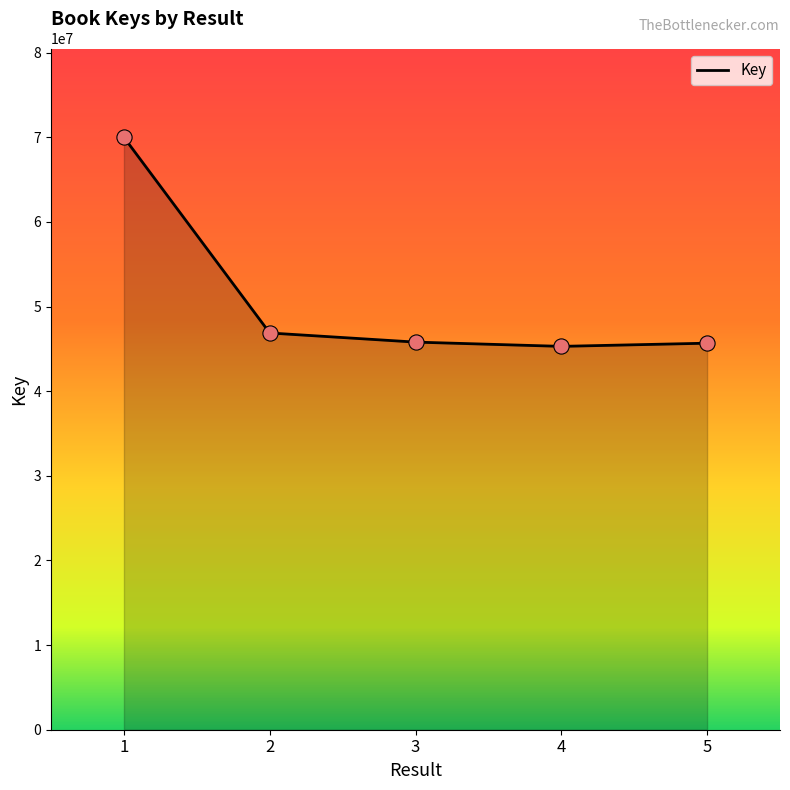

Approximately how many times larger is the value at 5 compared to 2?

1.0